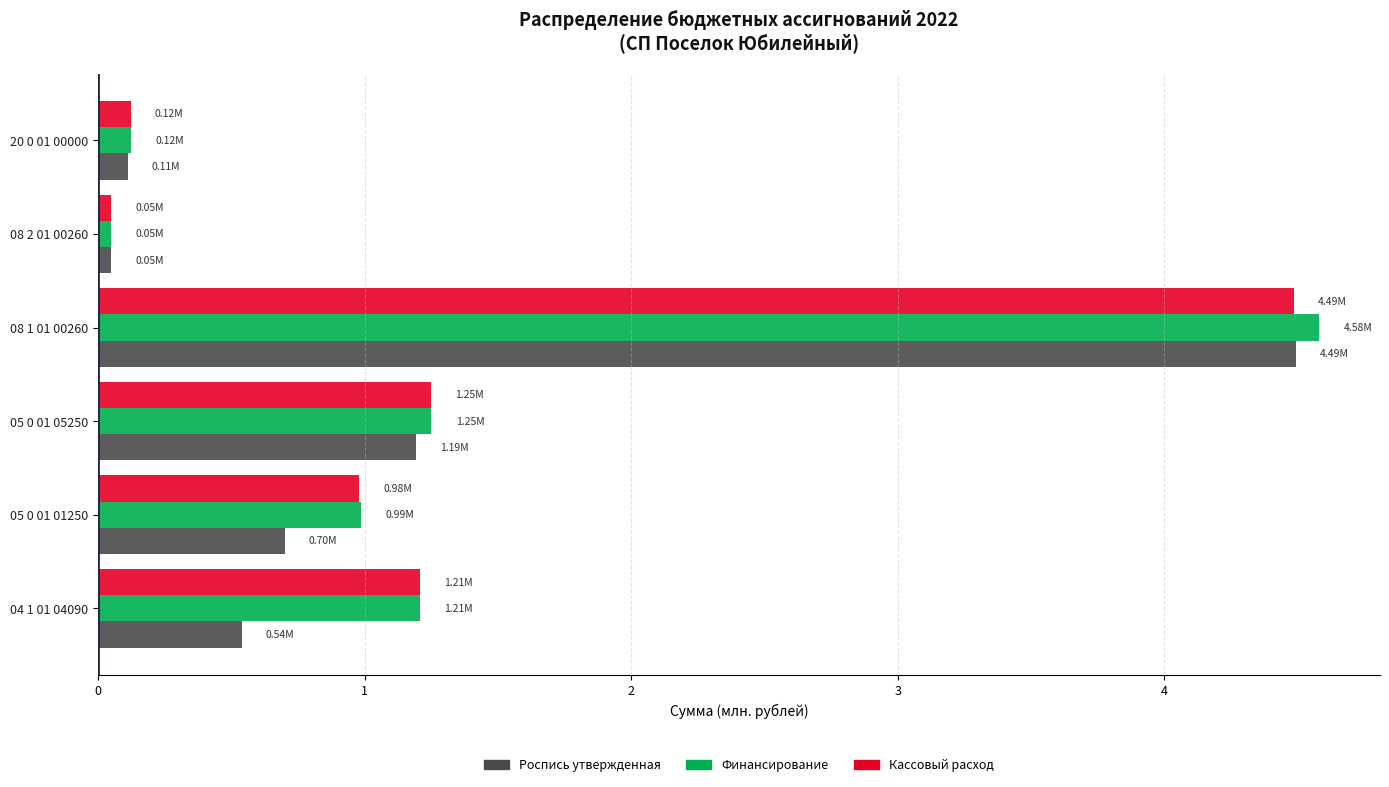

What is the difference between the maximum and second lowest values in the Роспись утвержденная series?

4.4